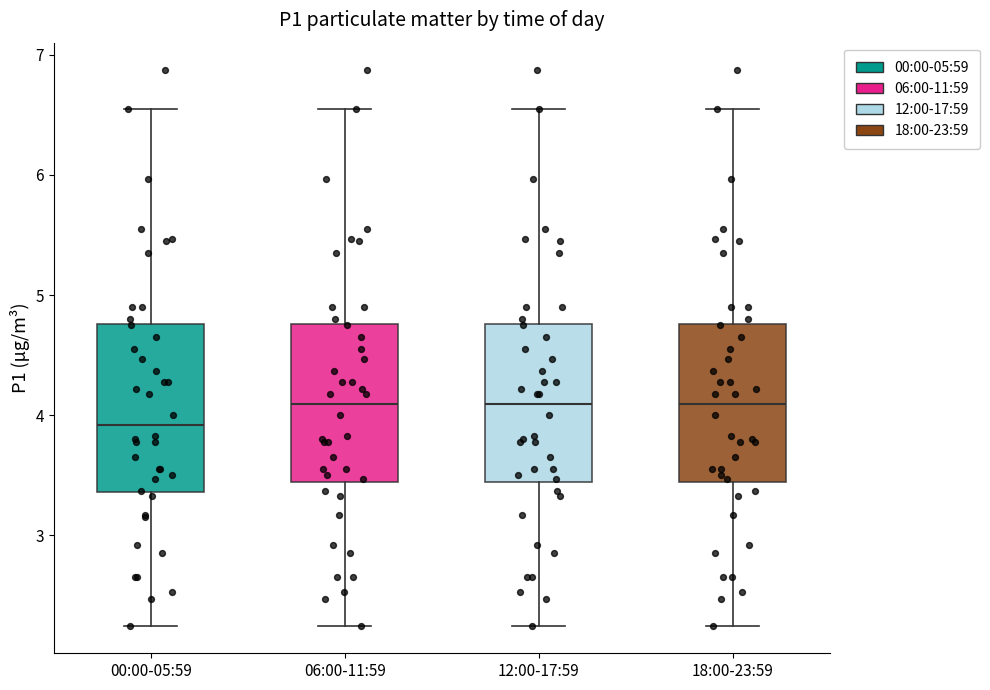

Which box has the lowest median line?

00:00-05:59